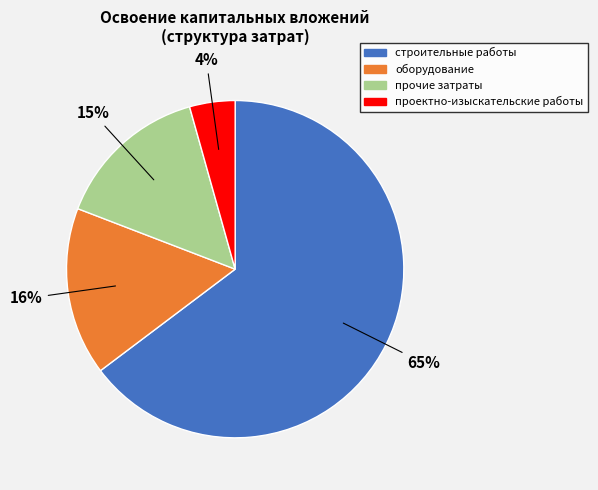

How many segments does this pie chart have?

4